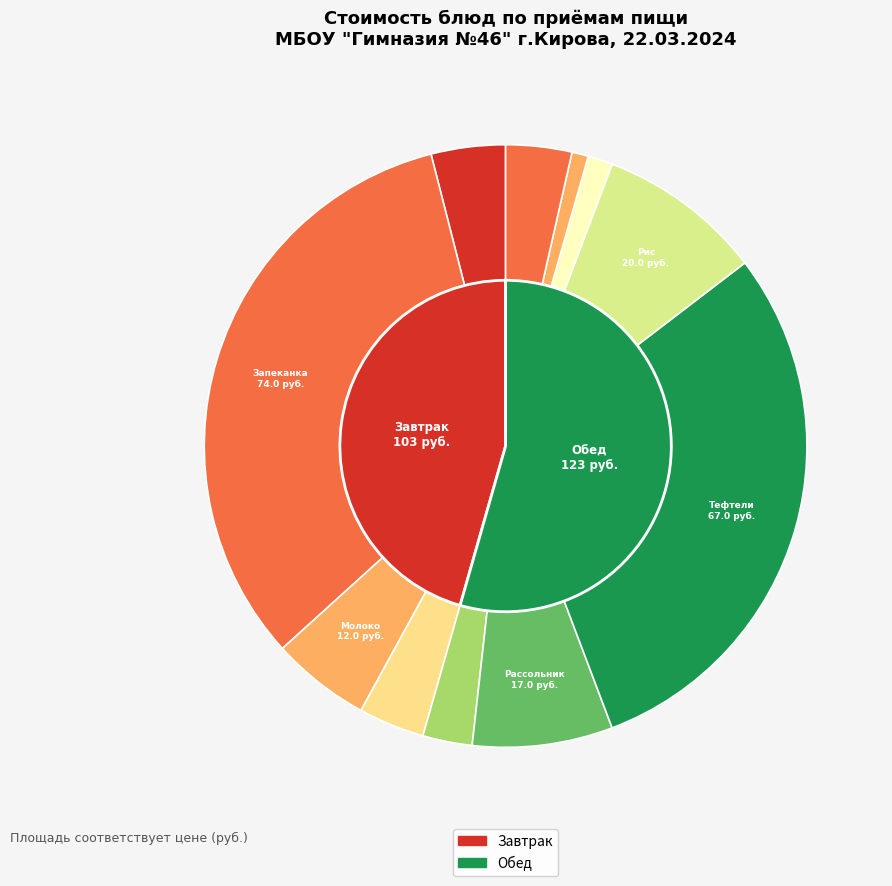

True or false: Рассольник ленинградский accounts for 17% of the total.

False